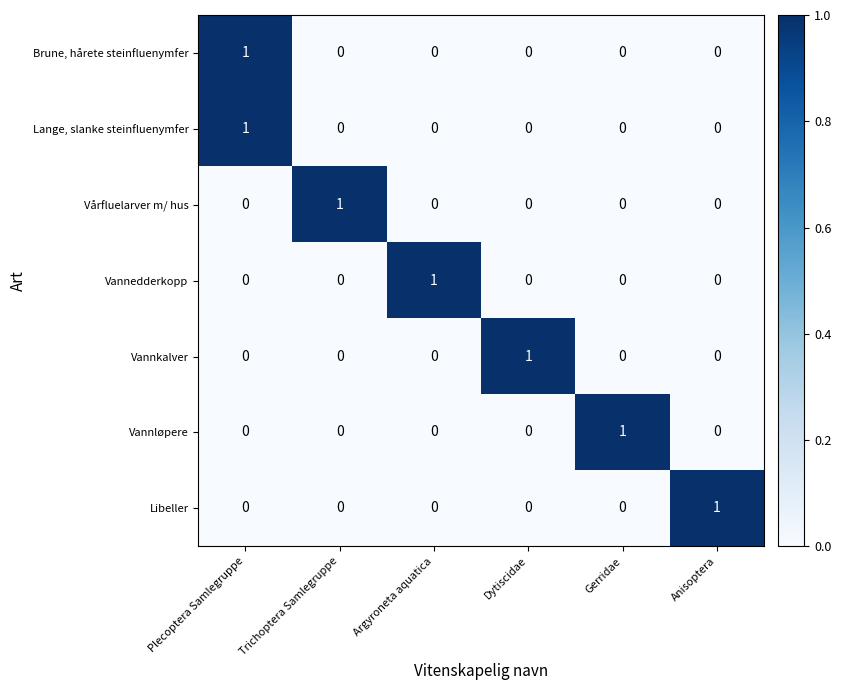

Count the Vannedderkopp values in the range 0 to 1.

6